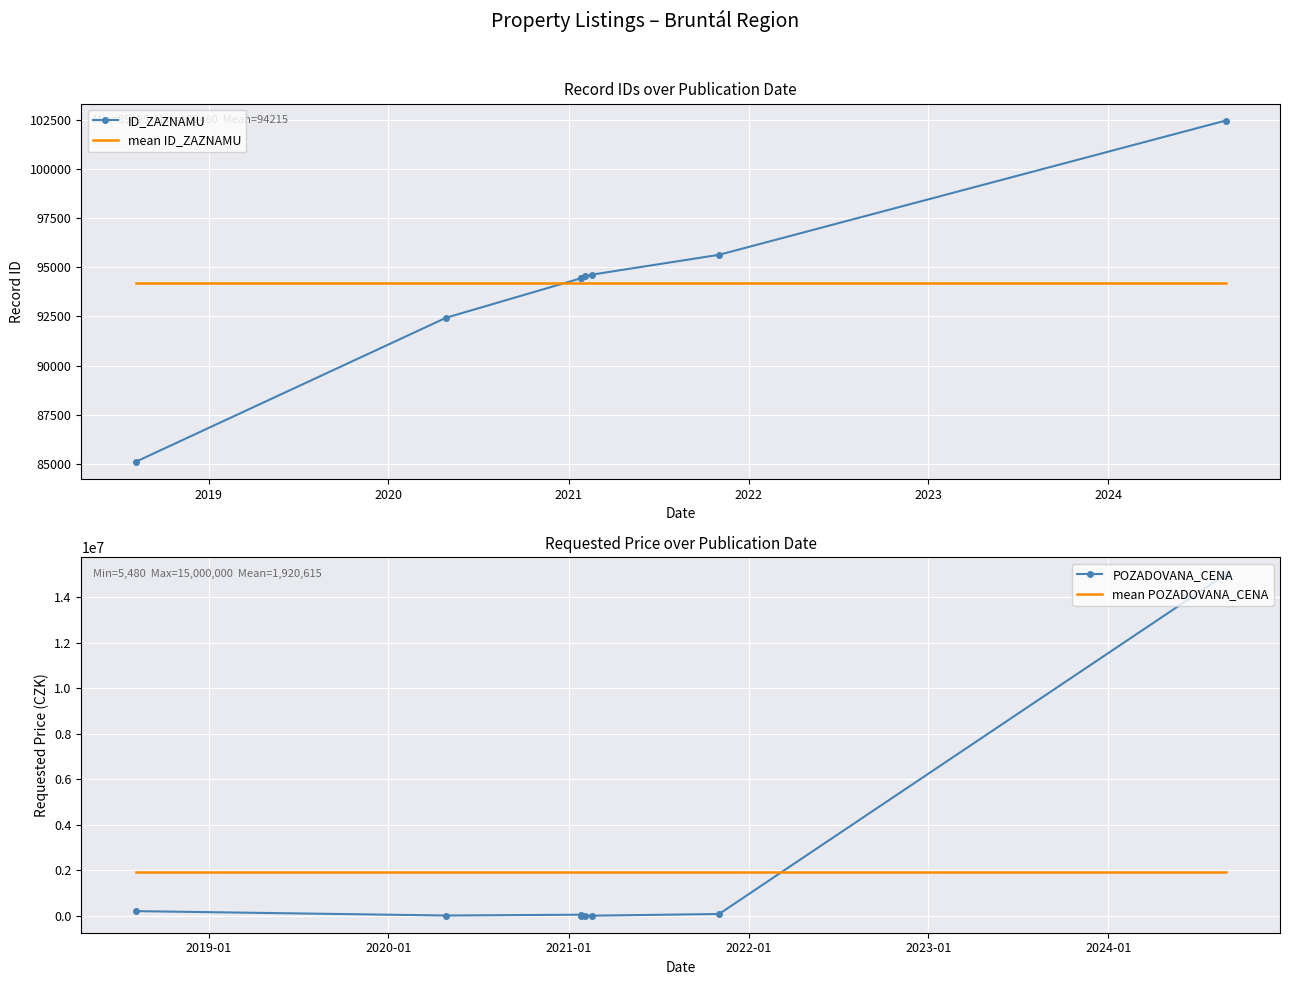

Reading left to right, transcribe all the data shown in this chart.

ID_ZAZNAMU: 85095.0	92436.0	94441.0	94440.0	94555.0	94632.0	95642.0	102480.0
mean ID_ZAZNAMU: 94215.1	94215.1	94215.1	94215.1	94215.1	94215.1	94215.1	94215.1
POZADOVANA_CENA: 205000.0	11640.0	48000.0	5500.0	11100.0	5480.0	78200.0	15000000.0
mean POZADOVANA_CENA: 1920615.0	1920615.0	1920615.0	1920615.0	1920615.0	1920615.0	1920615.0	1920615.0